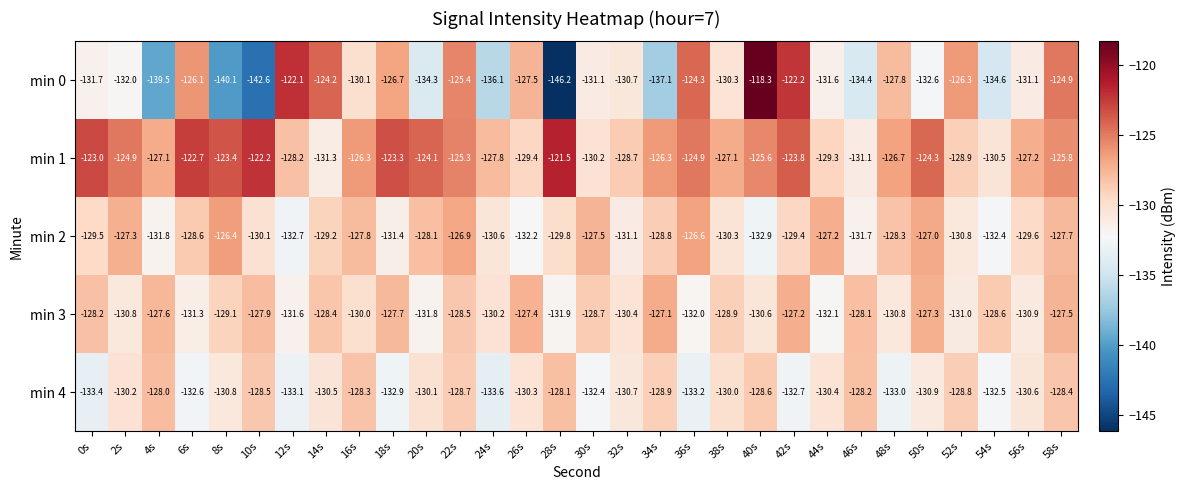

The value of min 3 at 10s is -127.9. True or false?

True